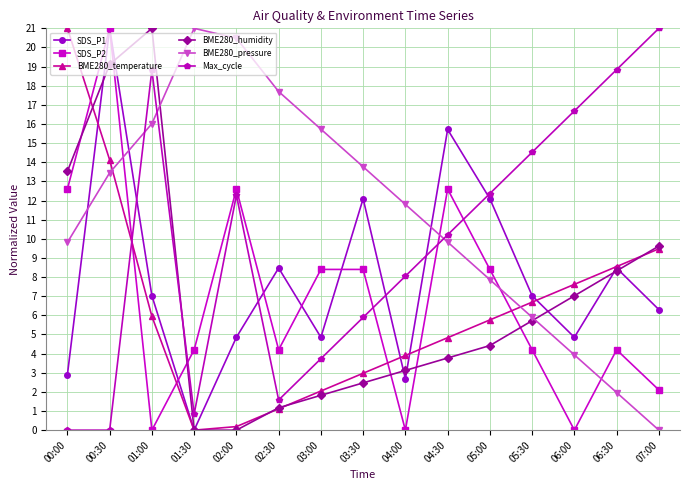

Count the number of categories in the chart.

15